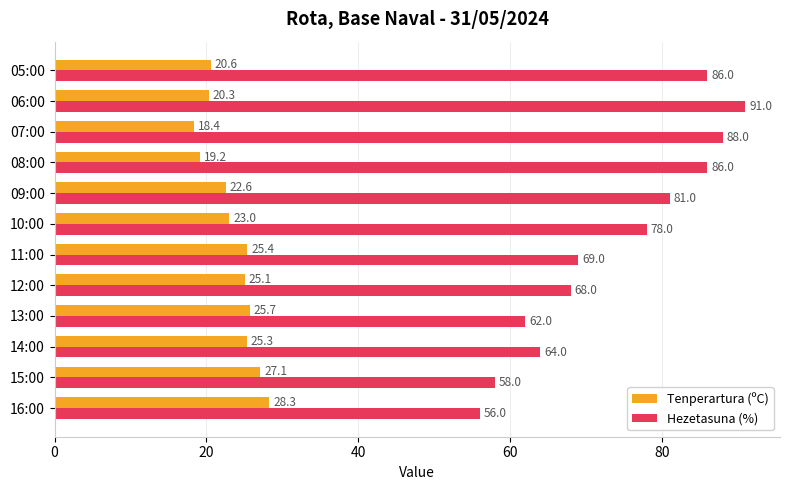

Is it true that Tenperartura (ºC) equals 20.3 at 06:00?

True